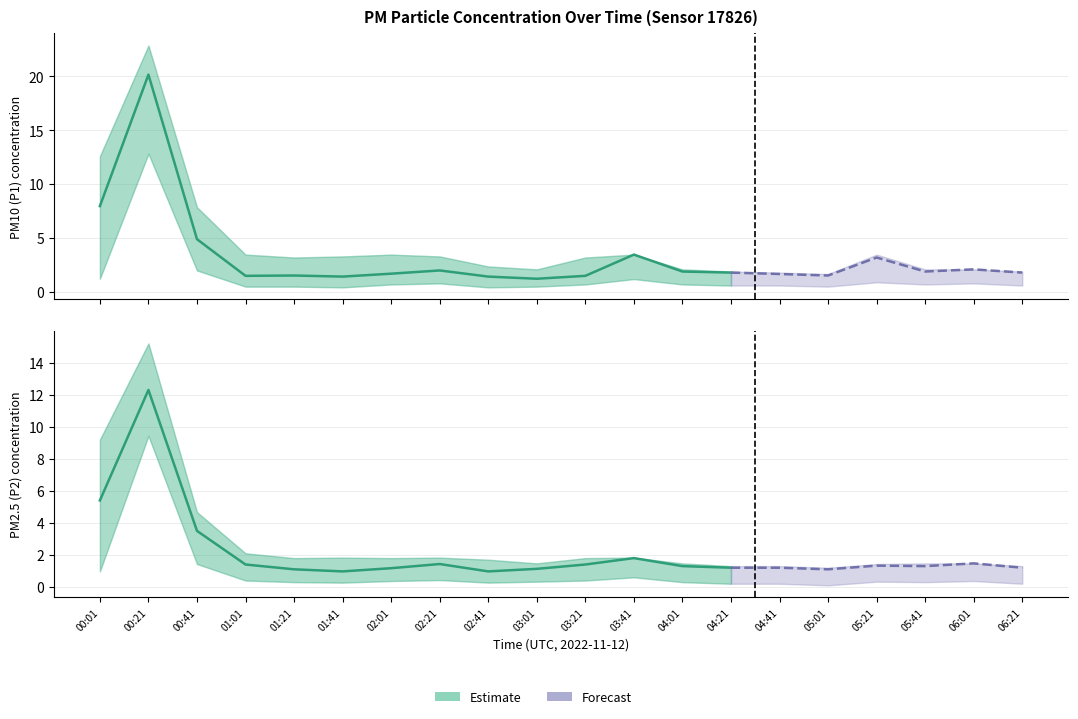

Rank the series by their maximum value, from highest to lowest.

P1, P2